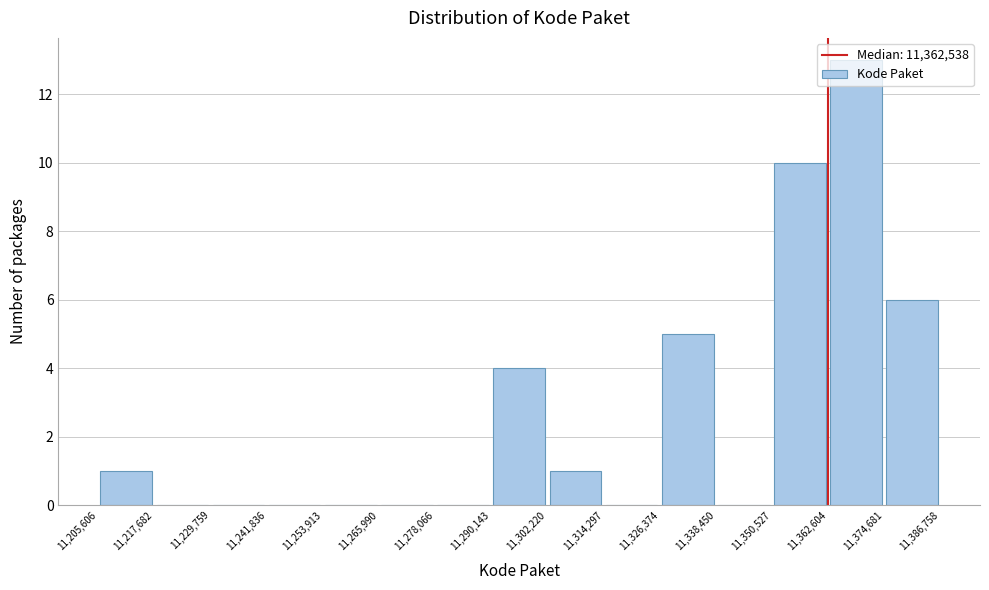

Reading left to right, list every bar in this chart as the range it spans on the x-axis followed by its height. The values are not printed on the chart, so give them approximately, as read against the axis.

11,205,606 to 11,217,682: 1
11,217,682 to 11,229,759: 0
11,229,759 to 11,241,836: 0
11,241,836 to 11,253,913: 0
11,253,913 to 11,265,990: 0
11,265,990 to 11,278,066: 0
11,278,066 to 11,290,143: 0
11,290,143 to 11,302,220: 4
11,302,220 to 11,314,297: 1
11,314,297 to 11,326,374: 0
11,326,374 to 11,338,450: 5
11,338,450 to 11,350,527: 0
11,350,527 to 11,362,604: 10
11,362,604 to 11,374,681: 13
11,374,681 to 11,386,758: 6